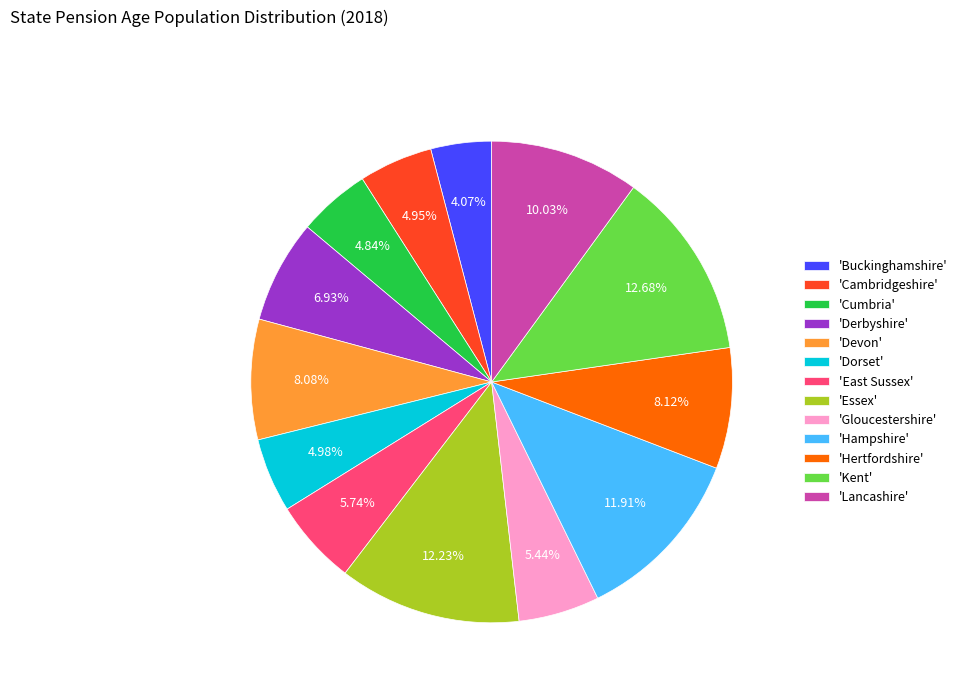

Does 'Lancashire' account for over 50% of the chart?

No